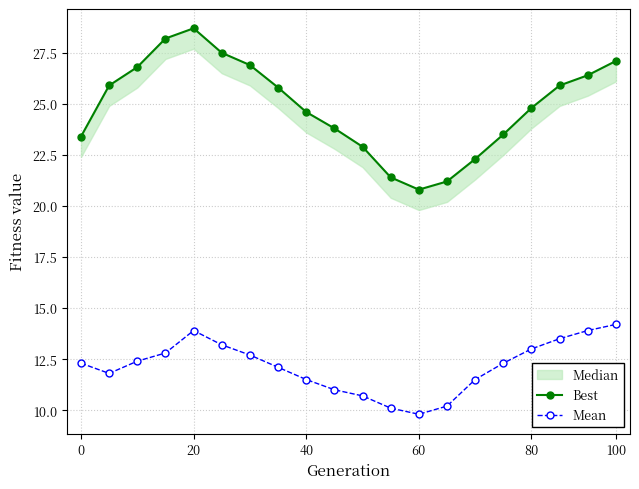

True or false: Best and Mean intersect in this chart.

False